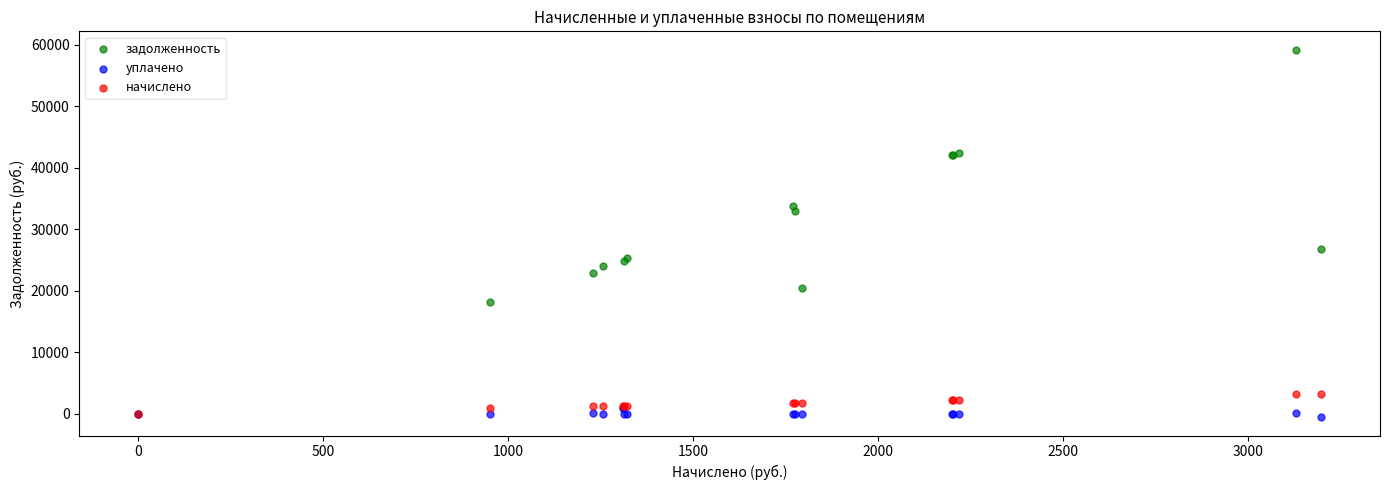

Which series reaches the minimum Y coordinate?

уплачено